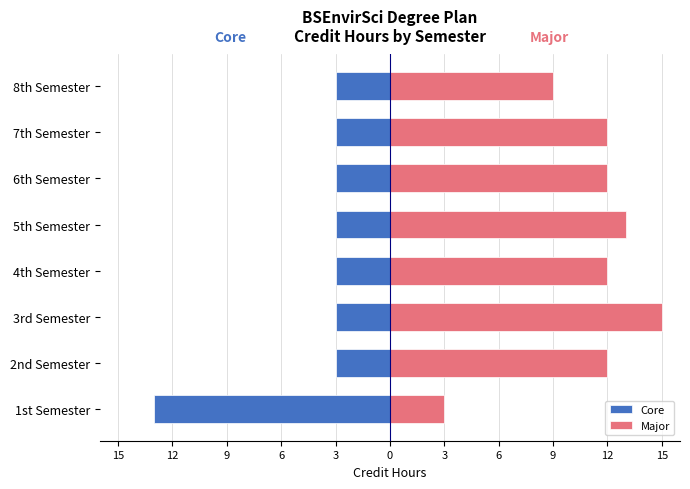

How many values in the Core series are below -3?

1